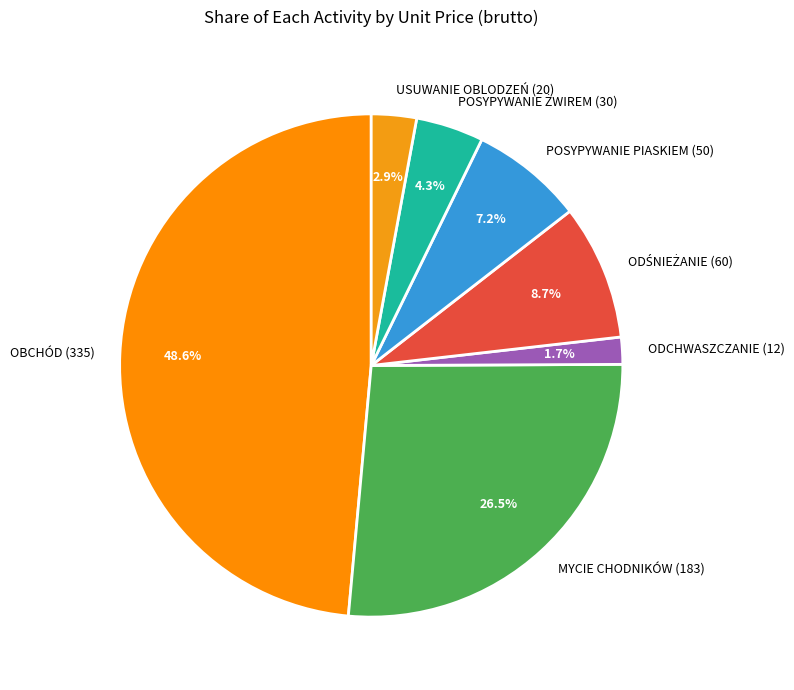

To the nearest percent, what percentage of the pie is USUWANIE OBLODZEŃ (20)?

3%